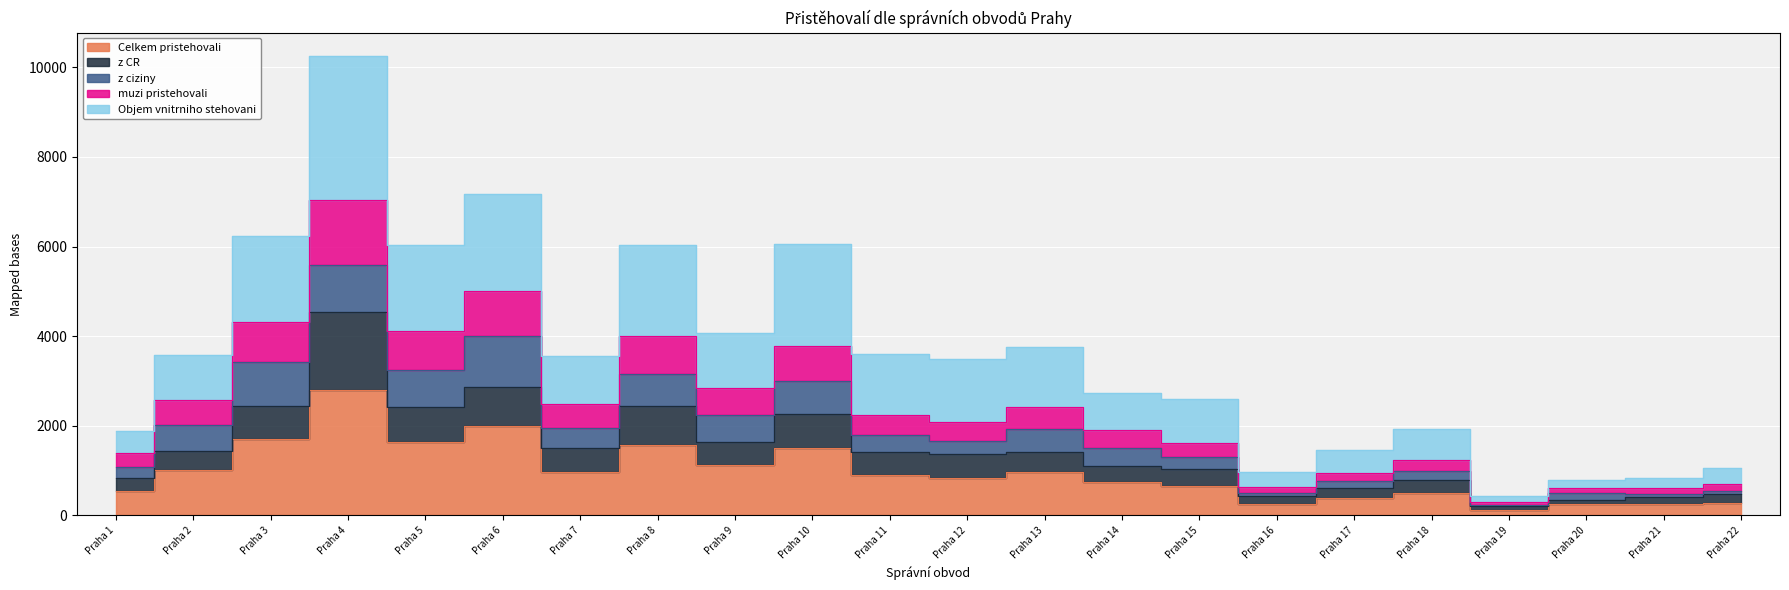

Is the value of Objem vnitrniho stehovani at Praha 22 greater than the value of z CR at Praha 8?

No